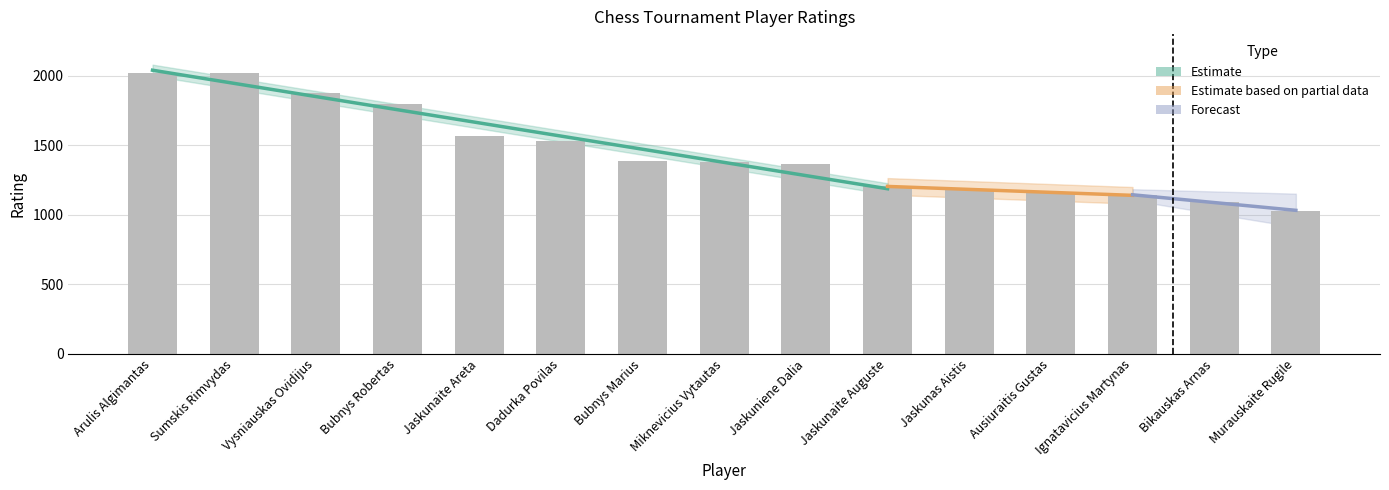

Where does the data first go above 1378?

Arulis Algimantas